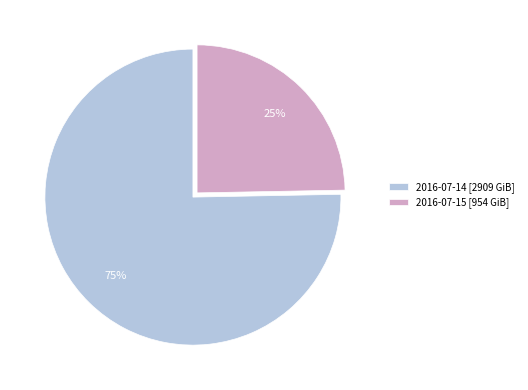

Is the sum of 2016-07-14 [2909 GiB] and 2016-07-15 [954 GiB] greater than half?

Yes